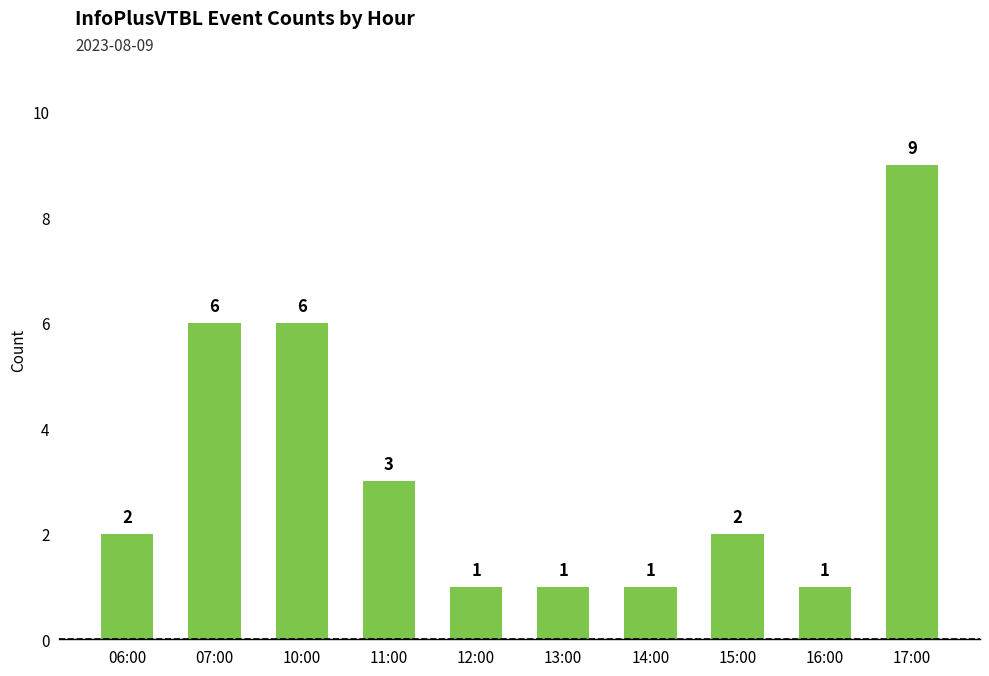

What is the label of the 9th bar from the right?

07:00